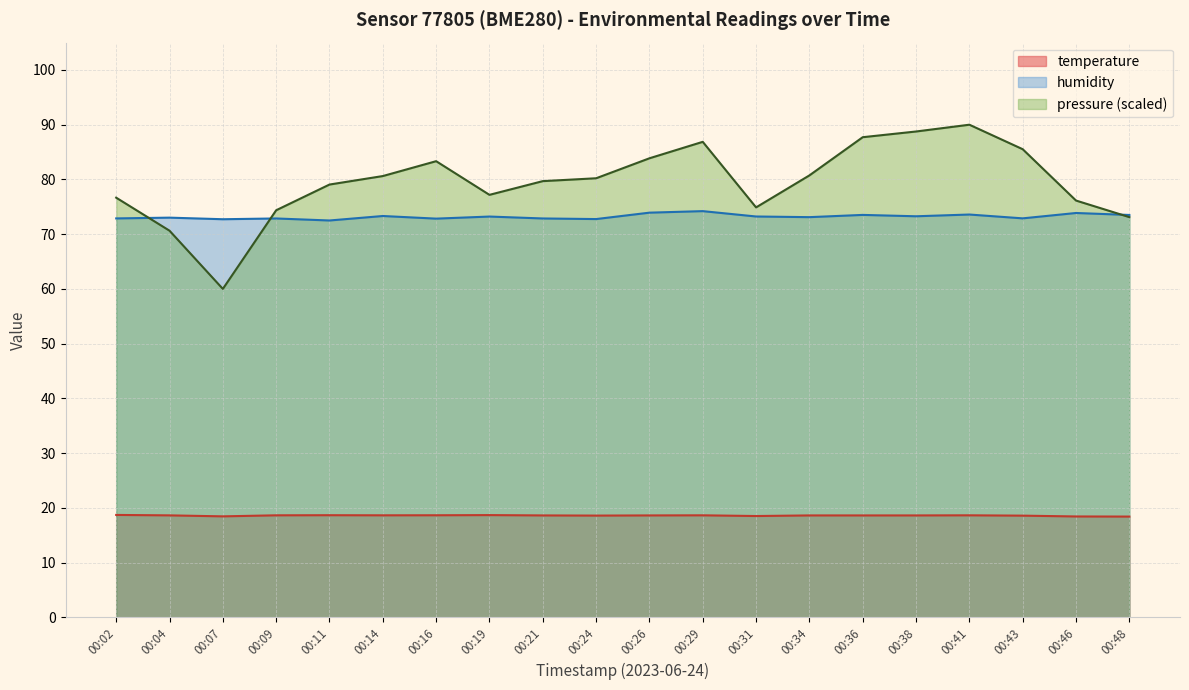

Between 00:36 and 00:48, which series saw the biggest shift?

pressure (scaled)